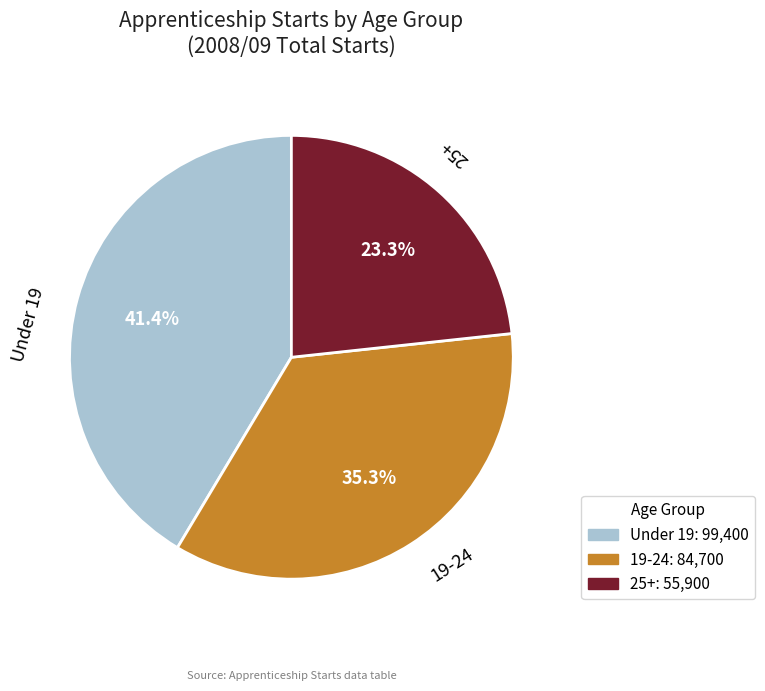

Count the number of slices in the pie.

3